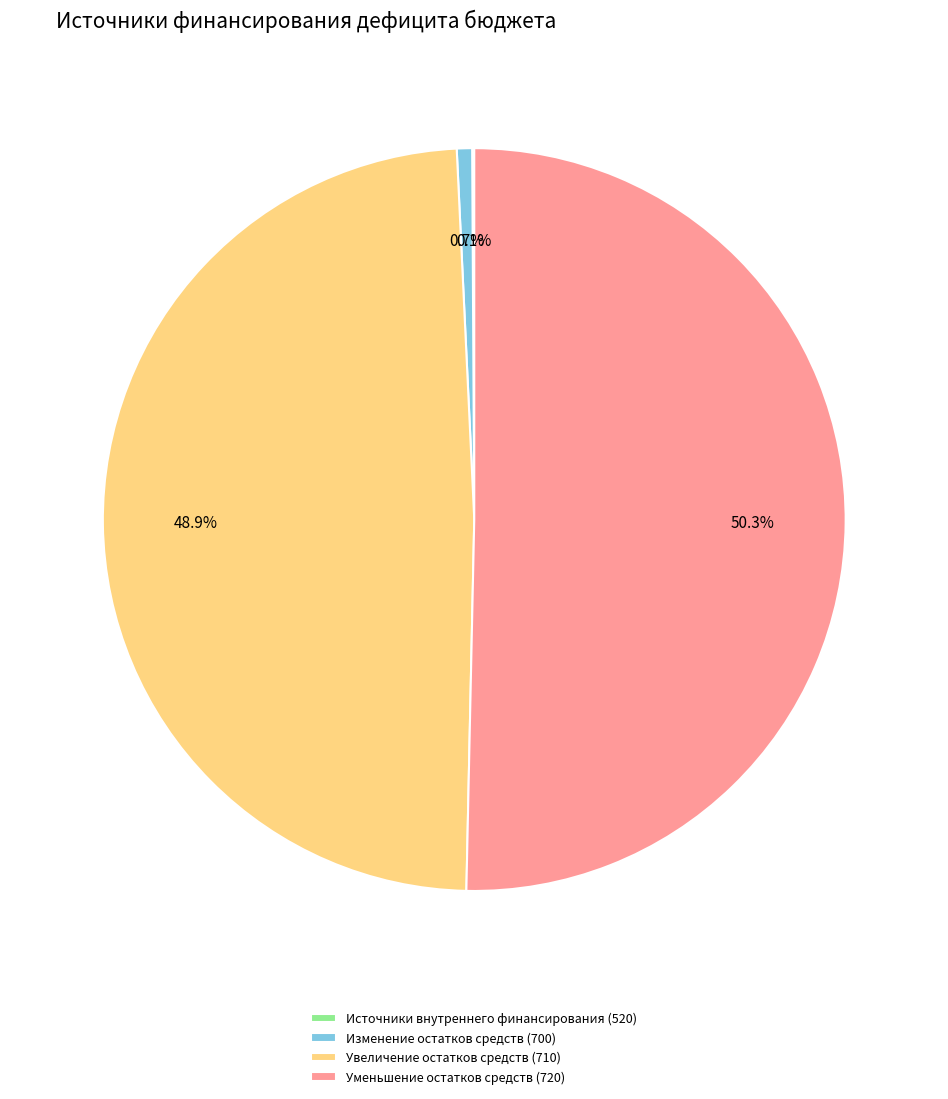

What is the total percentage of Уменьшение остатков средств (720) and Увеличение остатков средств (710)?

99.2%